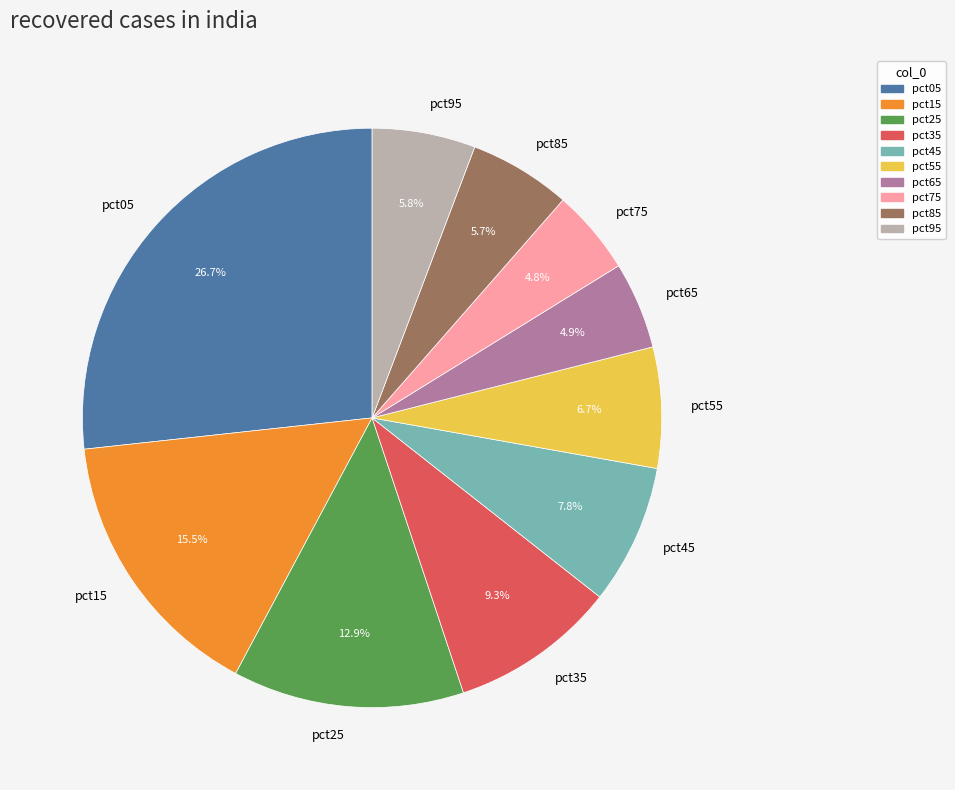

Is it true that pct45 is 8% of the pie?

True